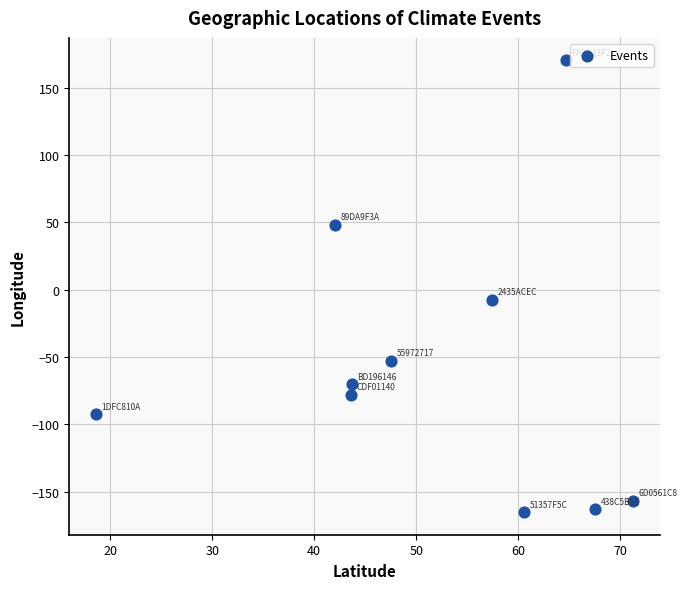

What is the range of Y values (max minus min)?

335.7